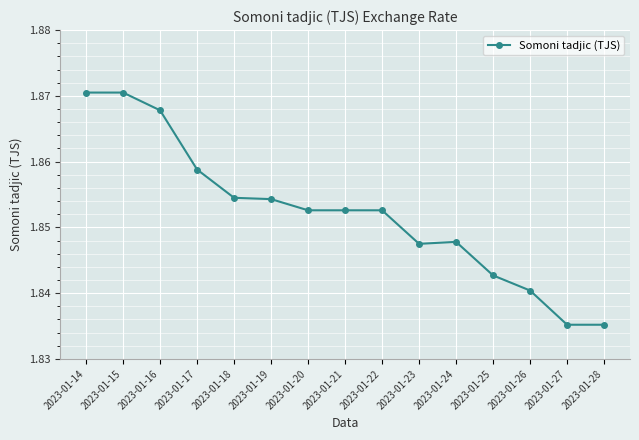

Count the values in the range 1 to 2.

15